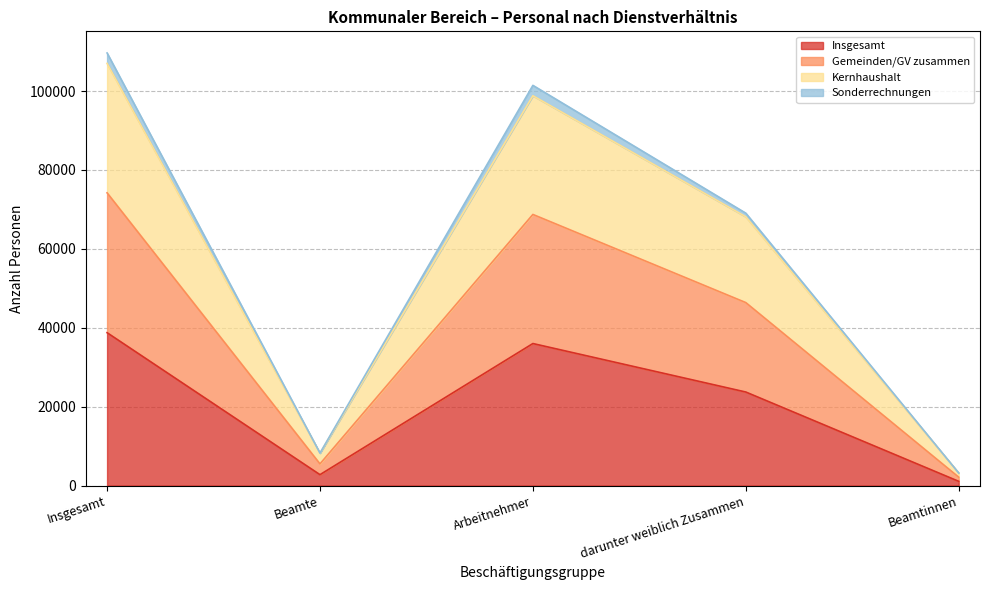

What is the maximum value for Insgesamt?

38750